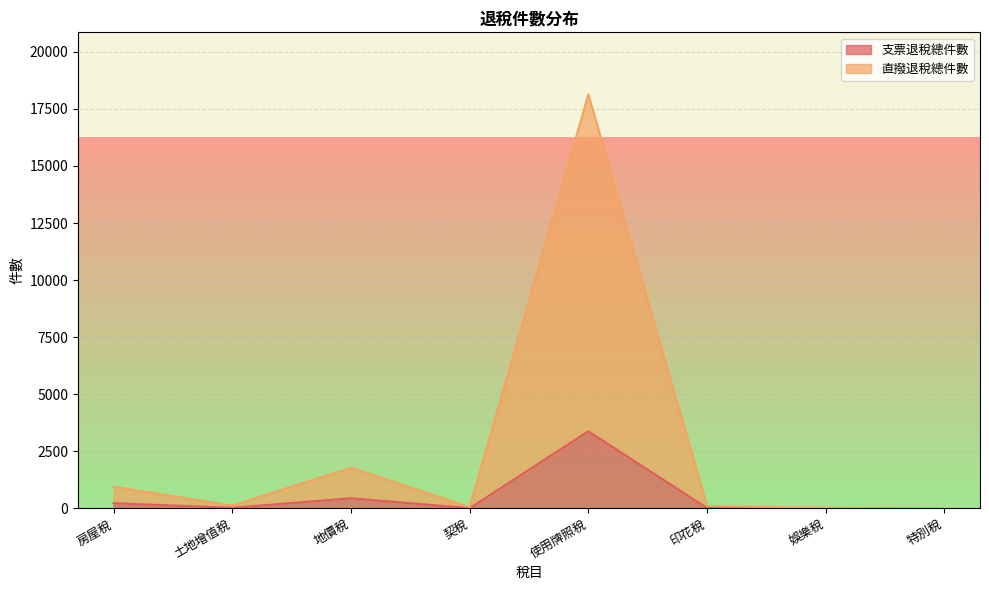

How many distinct data groups are displayed?

2